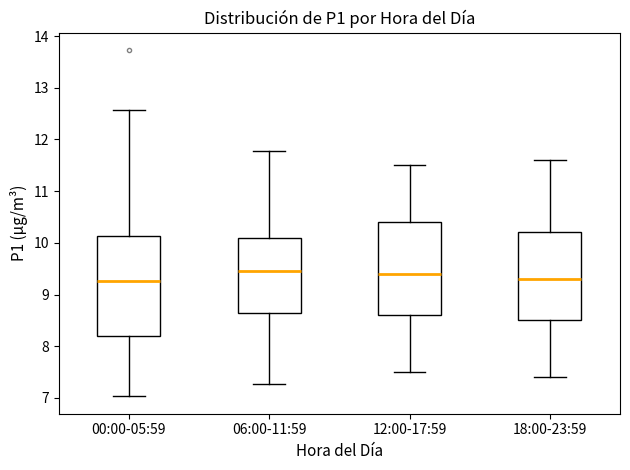

Reading left to right, read every box against the y-axis: the position of its median line, the range the box covers, and the ends of its whiskers. The values are not printed on the chart, so give them approximately, as read against the axis.

00:00-05:59: median 9.3, box 8.2 to 10.1, whiskers 7.0 to 12.6
06:00-11:59: median 9.5, box 8.7 to 10.1, whiskers 7.3 to 11.8
12:00-17:59: median 9.4, box 8.6 to 10.4, whiskers 7.5 to 11.5
18:00-23:59: median 9.3, box 8.5 to 10.2, whiskers 7.4 to 11.6